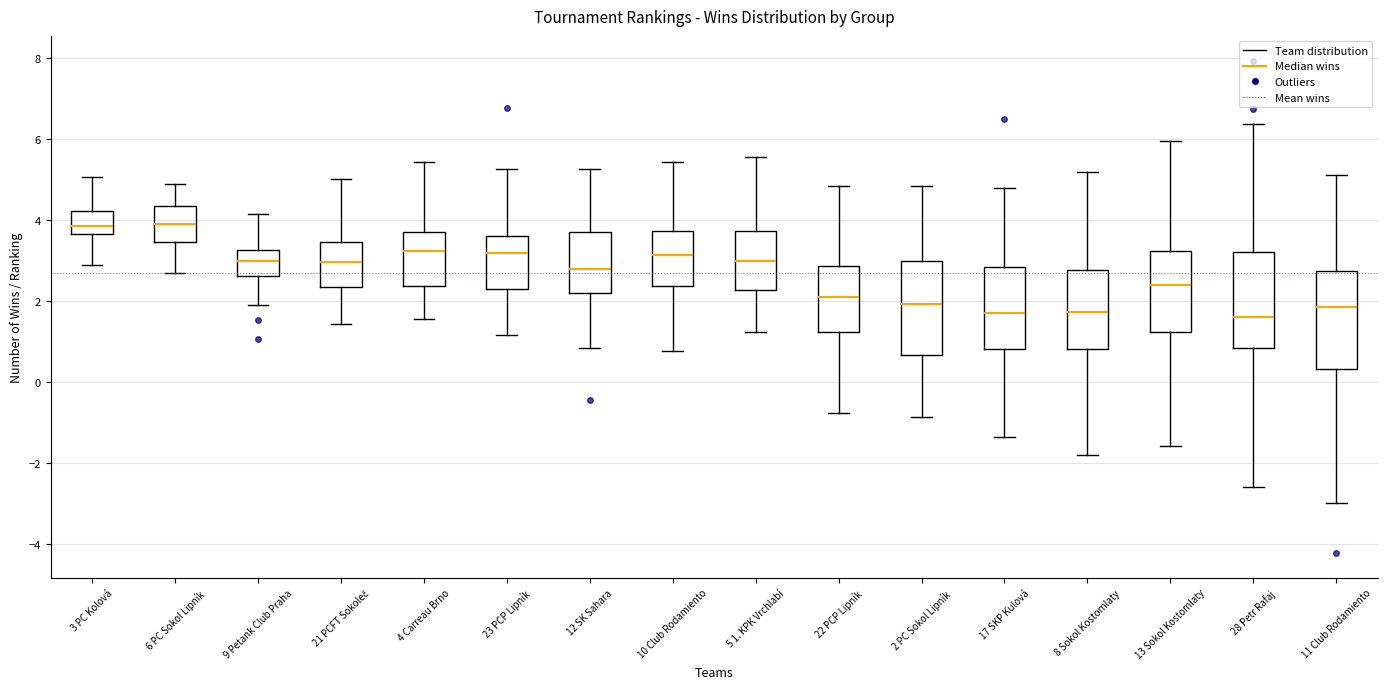

Reading left to right, transcribe this box plot: for each box, give where its median line is, the range the box spans, and where its two whiskers end, as read against the y-axis. The values are not printed on the chart, so give them approximately, as read against the axis.

3 PC Kolová: median 3.8, box 3.6 to 4.2, whiskers 2.8 to 5.0
6 PC Sokol Lipník: median 4.0, box 3.4 to 4.4, whiskers 2.8 to 4.8
9 Petank Club Praha: median 3.0, box 2.6 to 3.2, whiskers 2.0 to 4.2
21 PCFT Sokoleč: median 3.0, box 2.4 to 3.4, whiskers 1.4 to 5.0
4 Carreau Brno: median 3.2, box 2.4 to 3.8, whiskers 1.6 to 5.4
23 PCP Lipník: median 3.2, box 2.4 to 3.6, whiskers 1.2 to 5.2
12 SK Sahara: median 2.8, box 2.2 to 3.8, whiskers 0.8 to 5.2
10 Club Rodamiento: median 3.2, box 2.4 to 3.8, whiskers 0.8 to 5.4
5 1. KPK Vrchlabí: median 3.0, box 2.2 to 3.8, whiskers 1.2 to 5.6
22 PCP Lipník: median 2.0, box 1.2 to 2.8, whiskers -0.8 to 4.8
2 PC Sokol Lipník: median 2.0, box 0.6 to 3.0, whiskers -0.8 to 4.8
17 SKP Kulová: median 1.6, box 0.8 to 2.8, whiskers -1.4 to 4.8
8 Sokol Kostomlaty: median 1.8, box 0.8 to 2.8, whiskers -1.8 to 5.2
13 Sokol Kostomlaty: median 2.4, box 1.2 to 3.2, whiskers -1.6 to 6.0
28 Petr Rafaj: median 1.6, box 0.8 to 3.2, whiskers -2.6 to 6.4
11 Club Rodamiento: median 1.8, box 0.4 to 2.8, whiskers -3.0 to 5.2